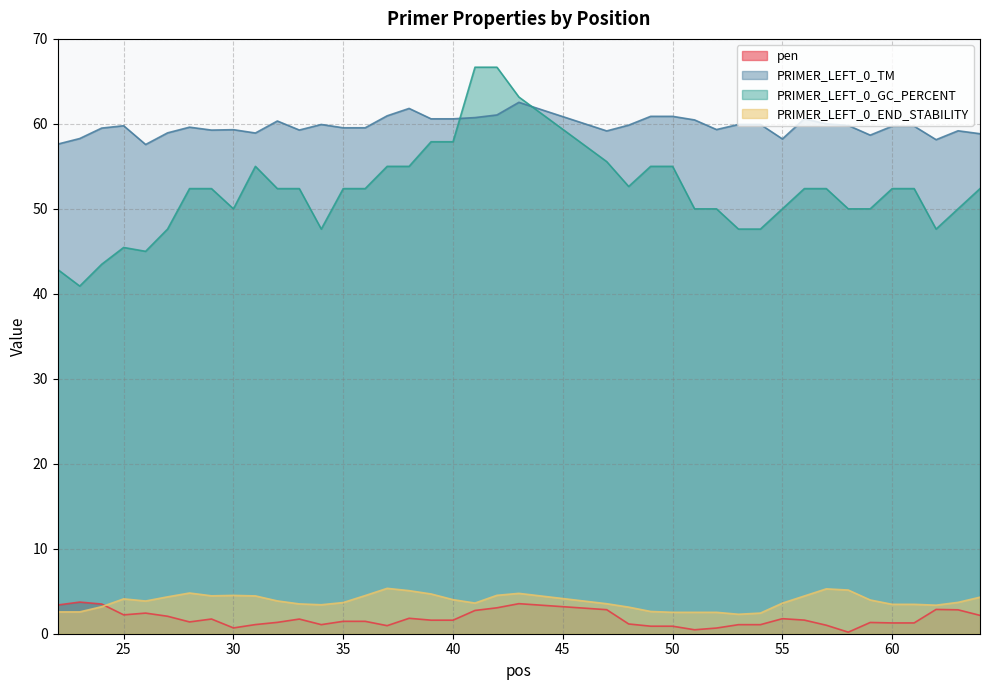

What is the smallest value displayed?

0.2